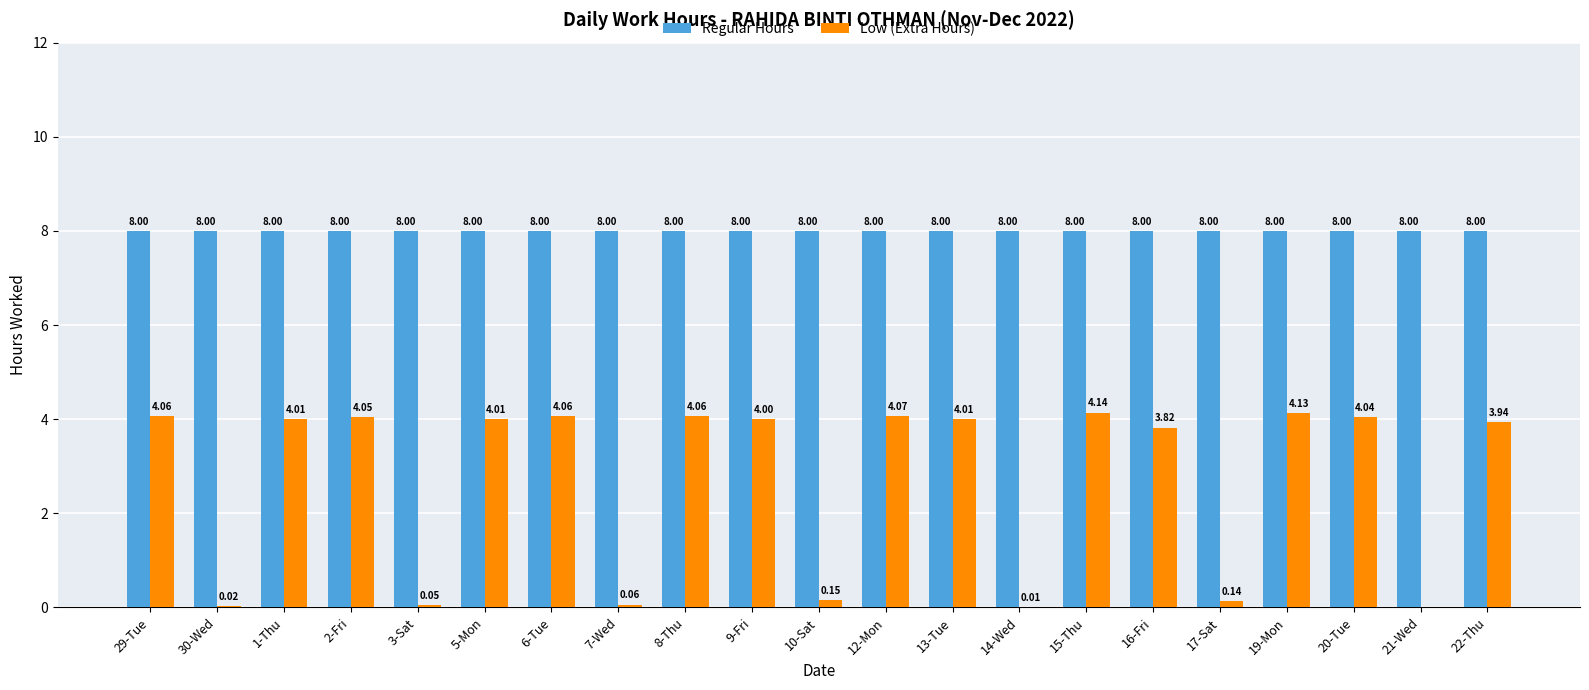

At which category is the sum across all series the highest?

15-Thu